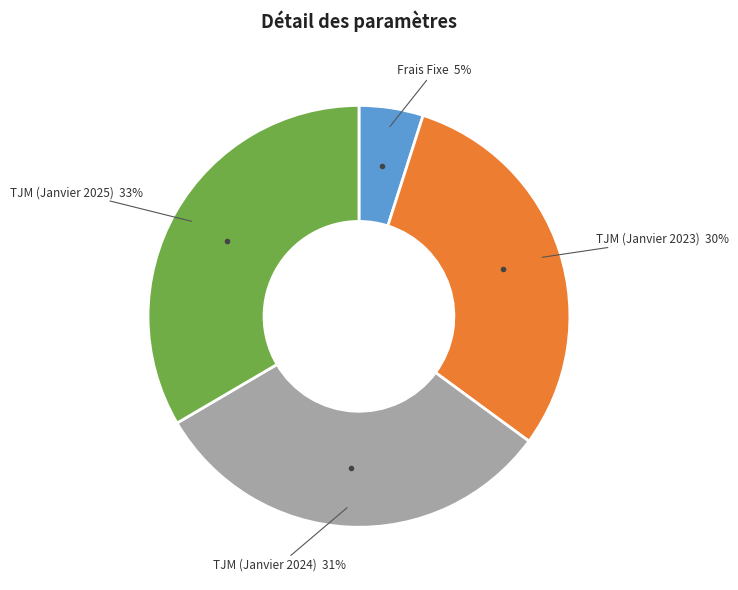

Is it true that TJM (Janvier 2023) is 20% of the pie?

False